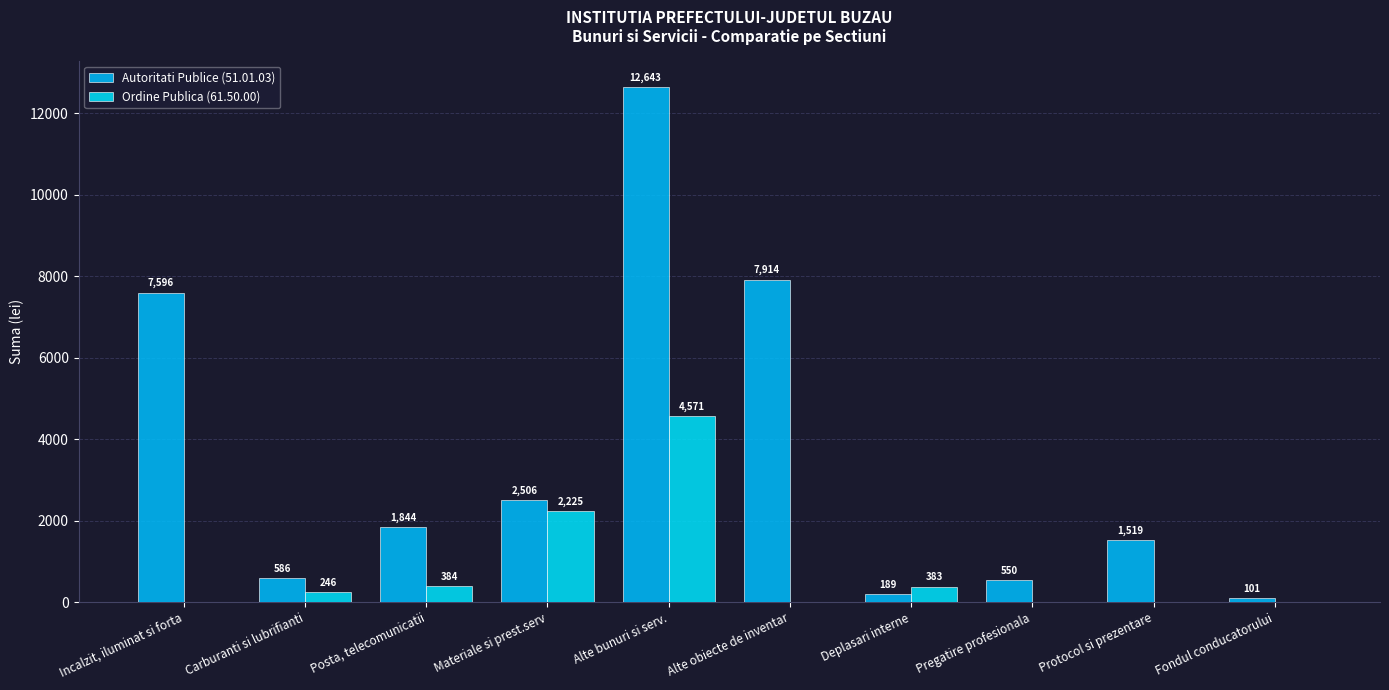

What value does the Autoritati Publice (51.01.03) series have at Fondul conducatorului?

101.4